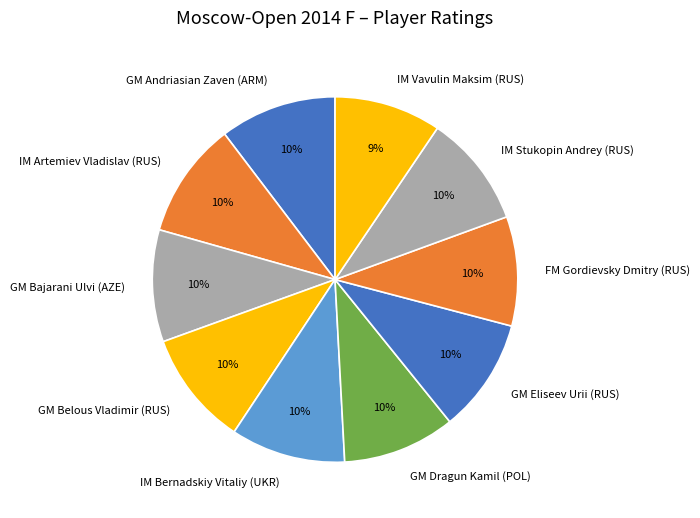

Is the sum of GM Eliseev Urii (RUS) and IM Vavulin Maksim (RUS) greater than half?

No